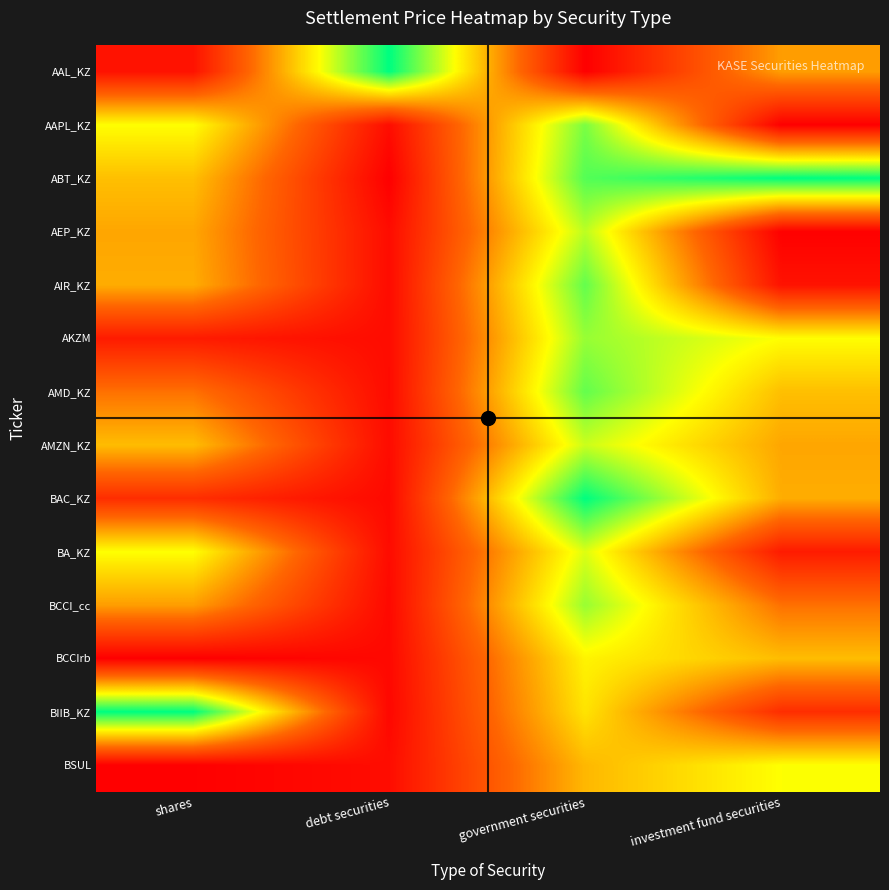

At shares, list the series in order from smallest to largest.

BCCIrb, BSUL, AAL_KZ, AKZM, BAC_KZ, AMD_KZ, BCCI_cc, AEP_KZ, AIR_KZ, AMZN_KZ, ABT_KZ, AAPL_KZ, BA_KZ, BIIB_KZ